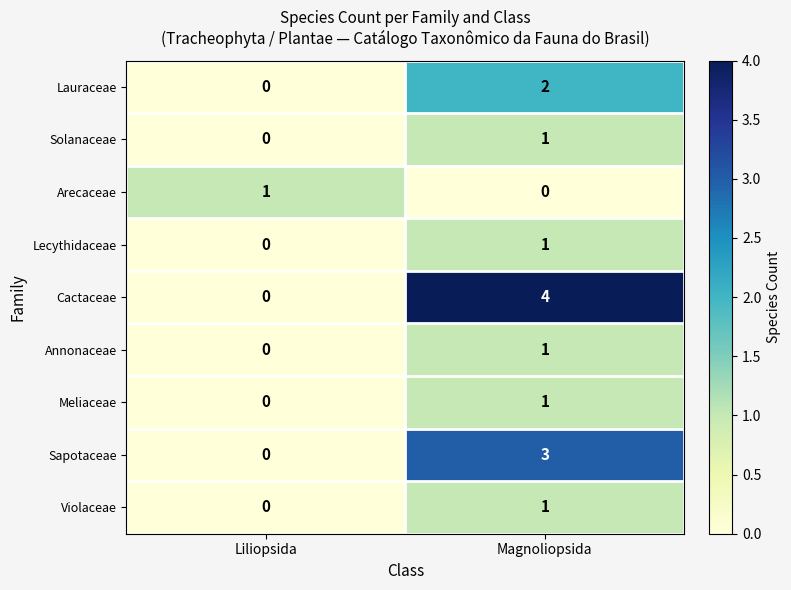

At how many categories does at least one series exceed 2?

1